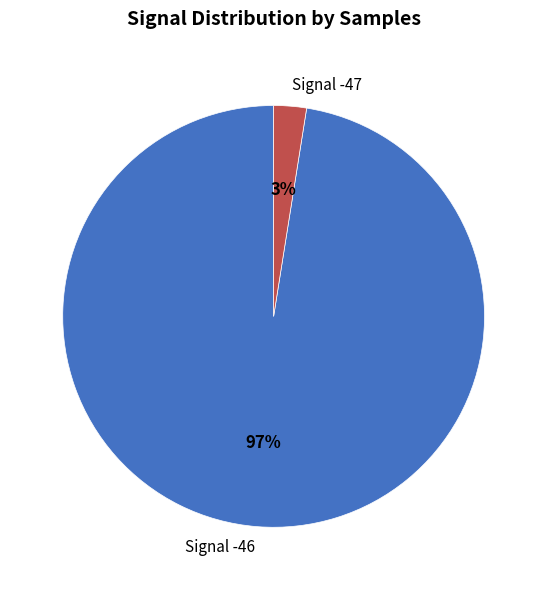

Is there any slice that represents more than half of the pie?

Yes